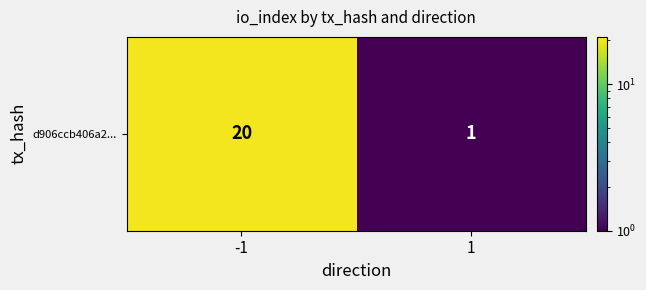

Is it true that the value at -1 is 20?

True